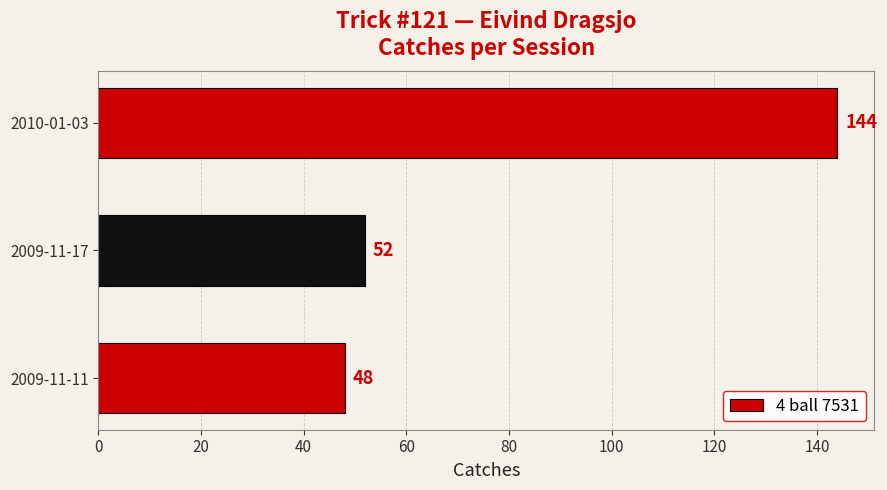

Rank the categories by value from lowest to highest.

2009-11-11, 2009-11-17, 2010-01-03